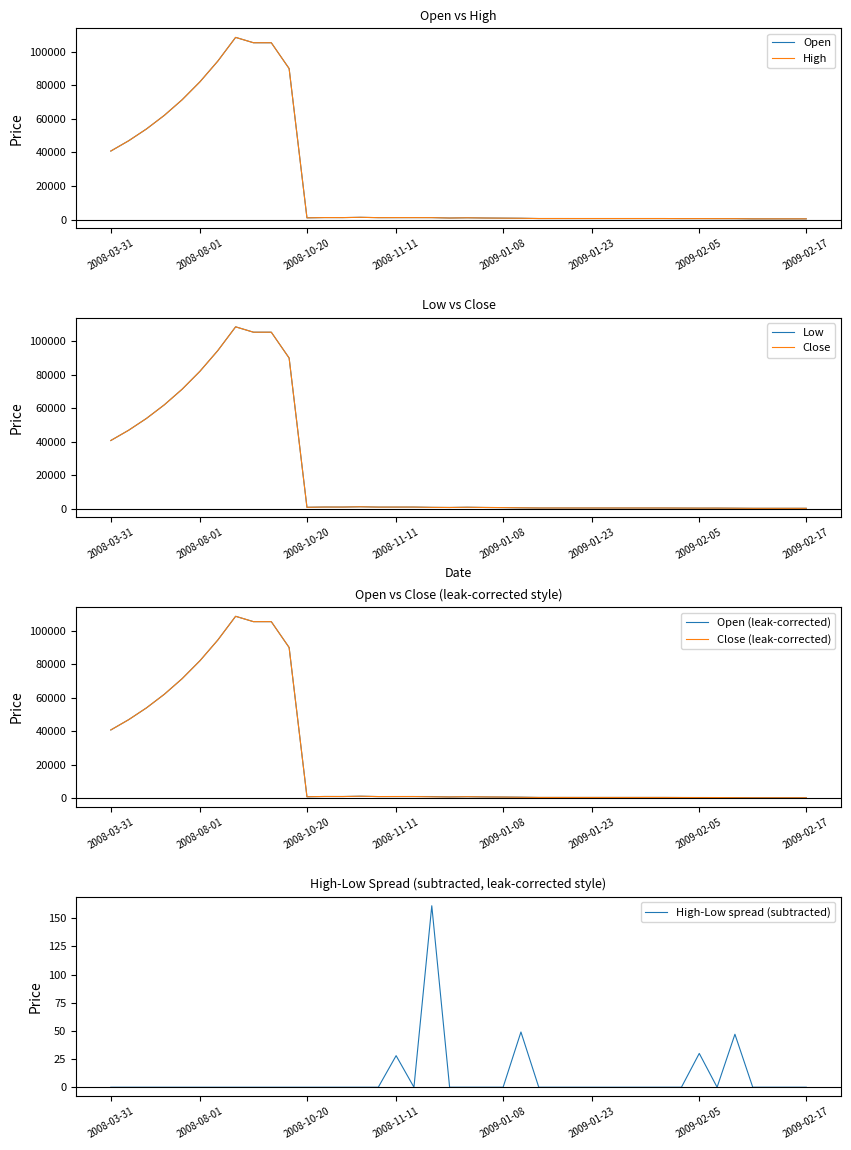

How many interior local peaks does the High series have?

5